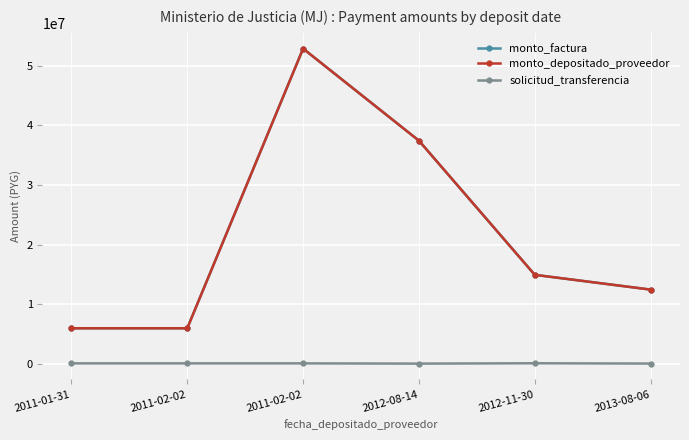

Reading right to left, extract all data points from this chart.

monto_factura: 2013-08-06=12475000	2012-11-30=14950000	2012-08-14=37425000	2011-02-02=52850000	2011-02-02=6000000	2011-01-31=6000000
monto_depositado_proveedor: 2013-08-06=12475000	2012-11-30=14950000	2012-08-14=37425000	2011-02-02=52850000	2011-02-02=6000000	2011-01-31=6000000
solicitud_transferencia: 2013-08-06=84682	2012-11-30=133215	2012-08-14=75389	2011-02-02=114563	2011-02-02=114567	2011-01-31=114571